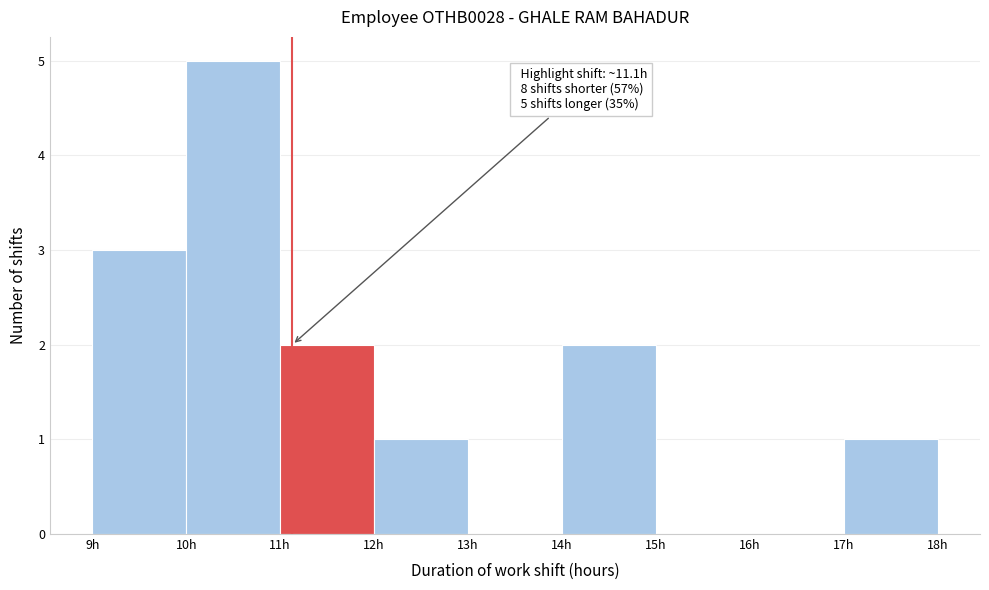

Which range on the x-axis has the tallest bar?

10 to 11